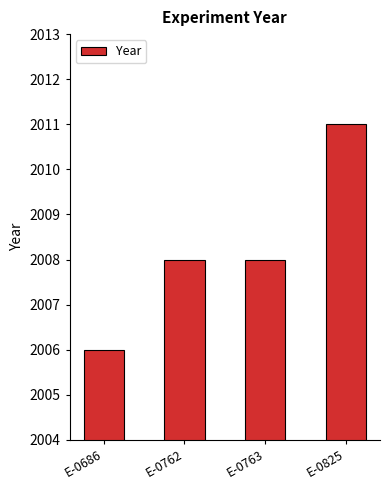

What is the maximum value shown in the chart?

2011